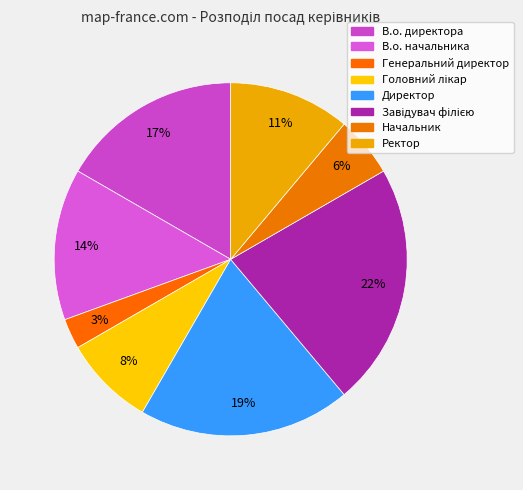

Count the number of slices in the pie.

8